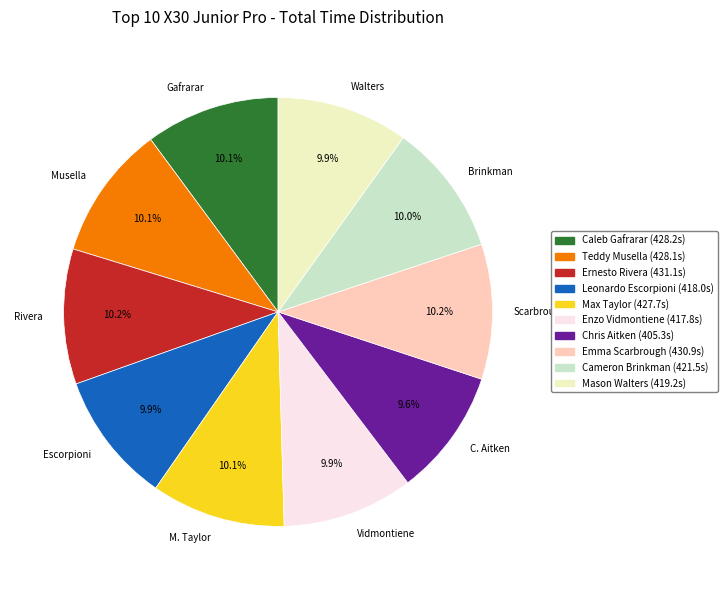

What percentage is NOT represented by Gafrarar?

89.9%